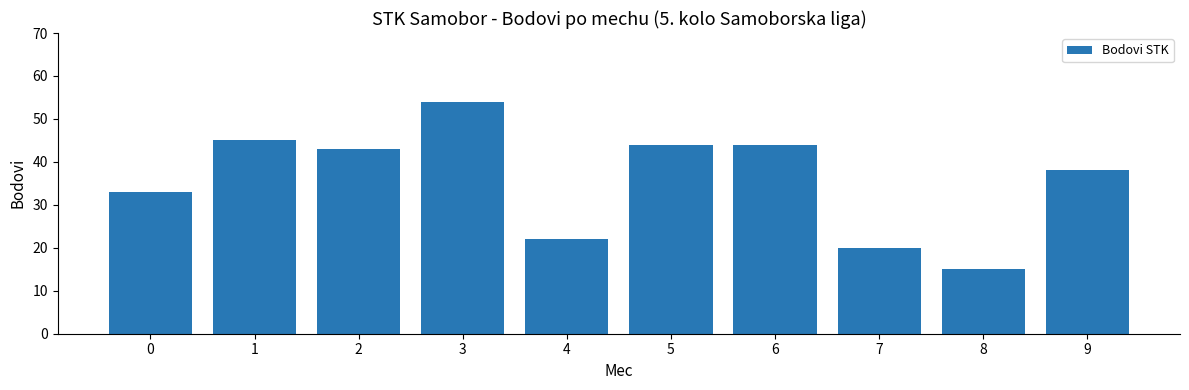

How many data points are less than 43?

5